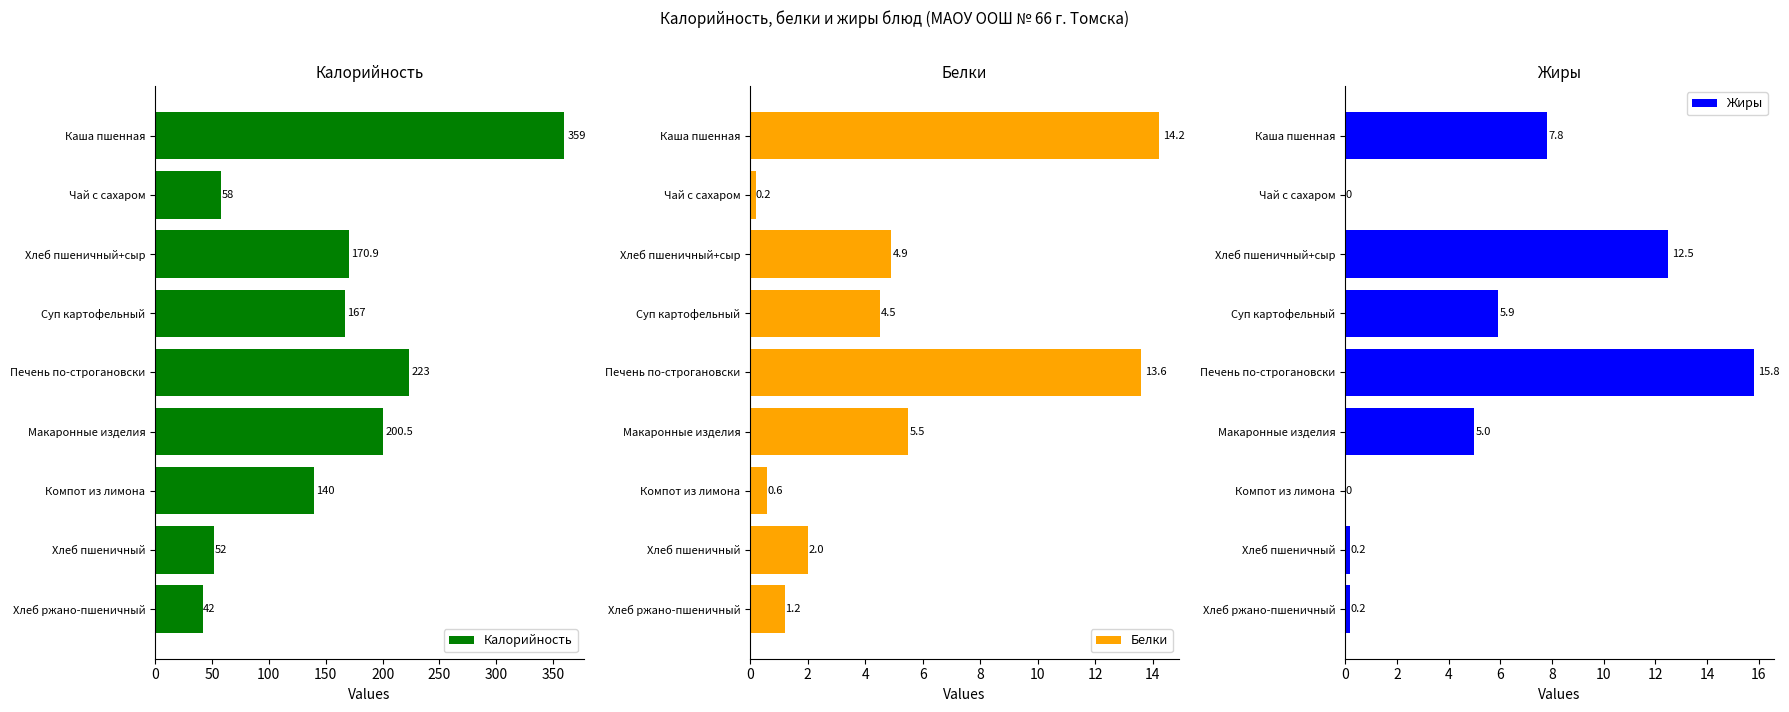

Which series has the largest total across all categories?

Калорийность